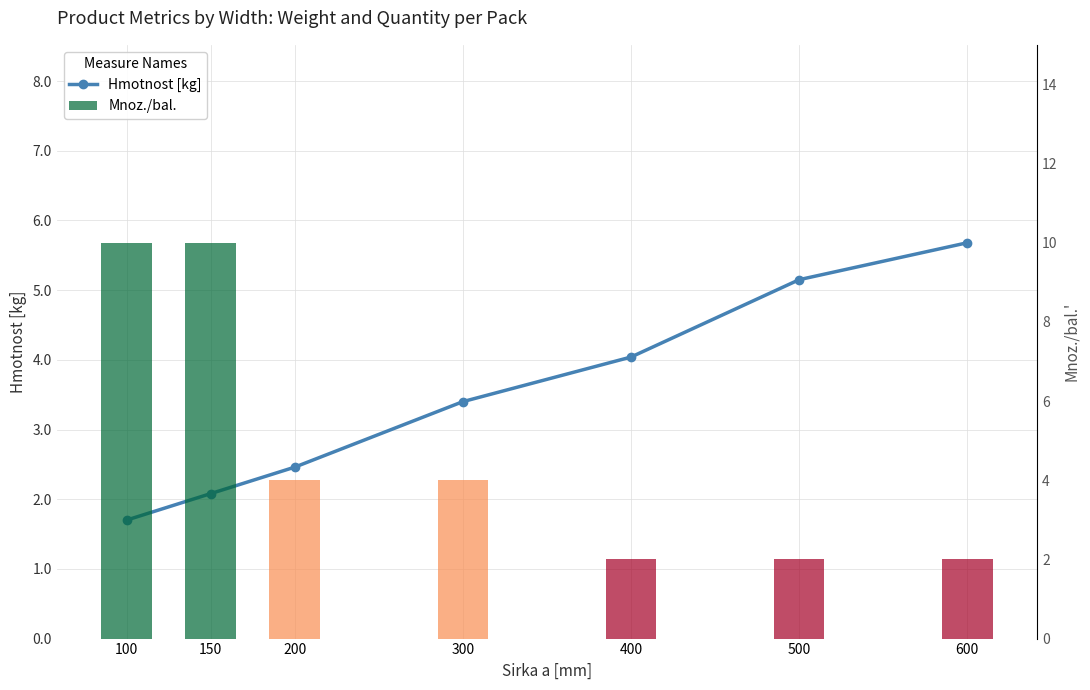

What value does the Mnoz./bal. series have at 600?

2.0